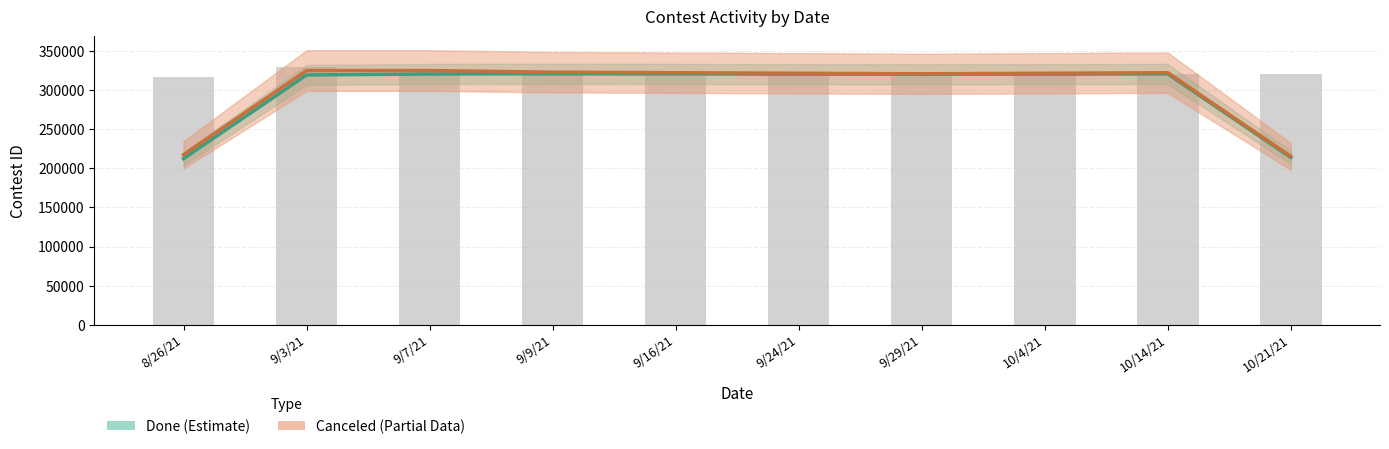

Which series has the largest total across all categories?

Canceled (Estimate based on partial data)